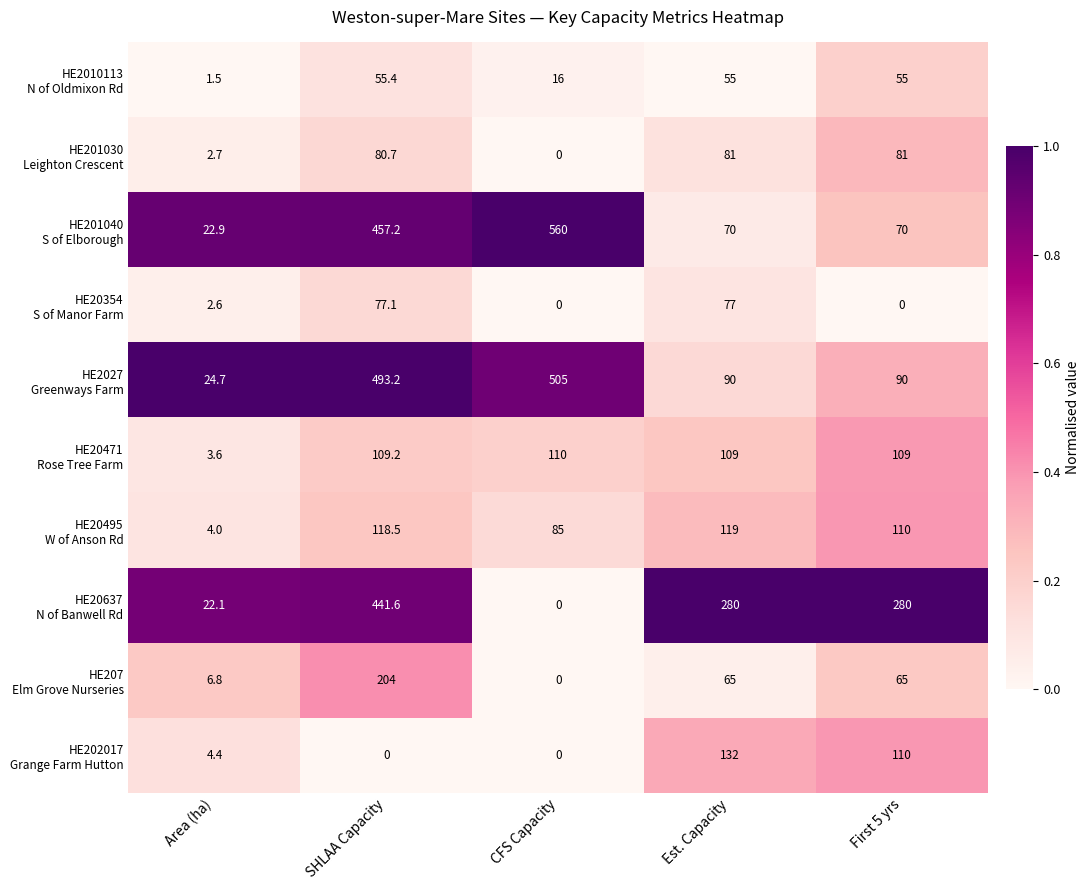

What is the difference between the highest and lowest values at Area (ha)?

23.2